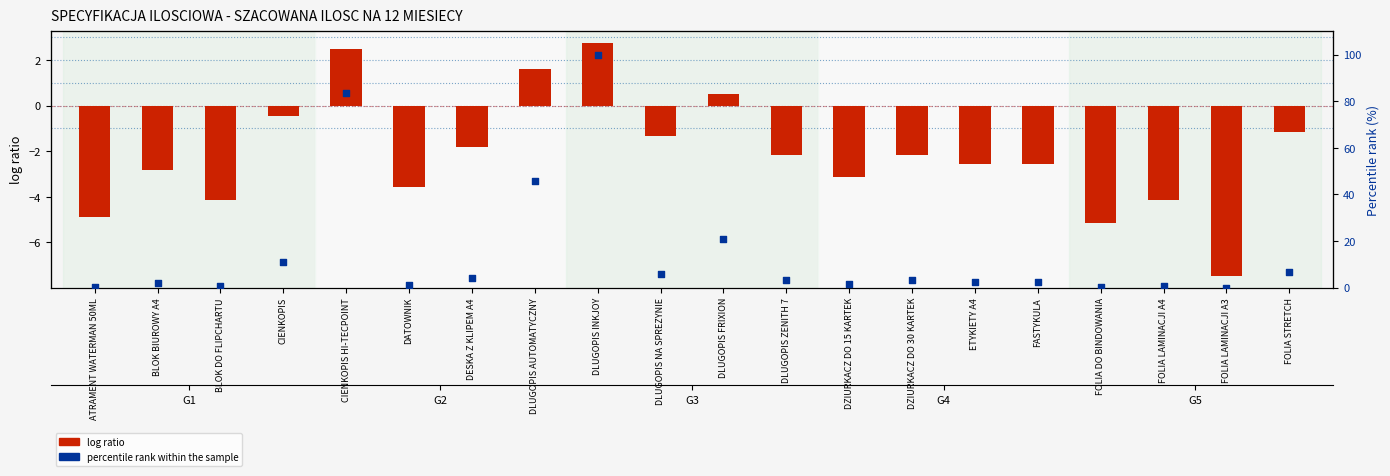

What are all the series names shown in the legend?

log ratio, percentile rank within the sample